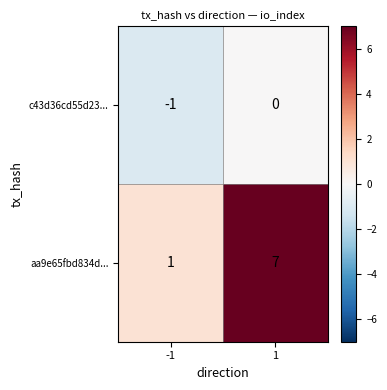

Count the number of data series in this chart.

2